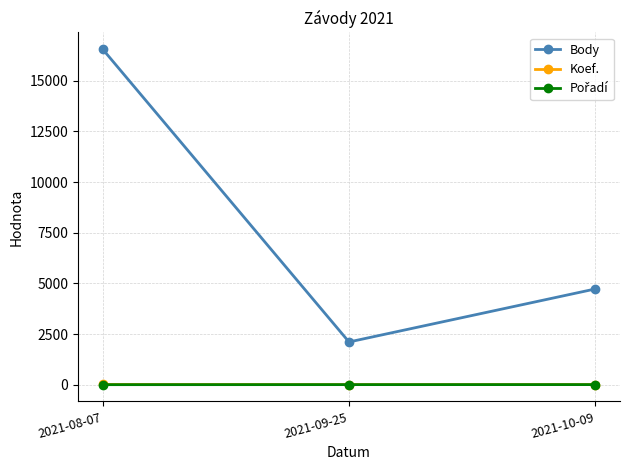

What is the lowest value of the Body series?

2108